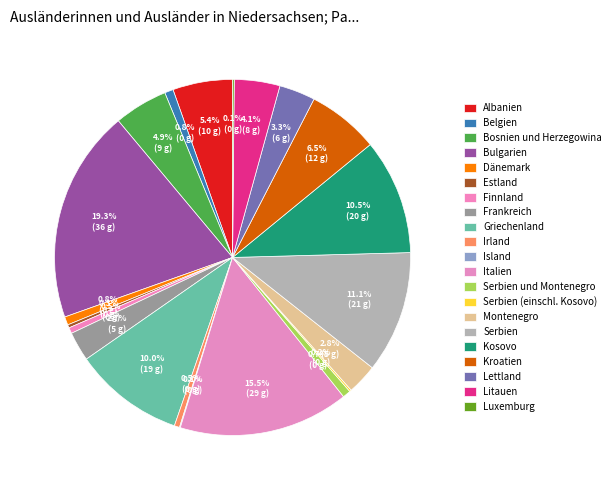

To the nearest percent, what portion does Litauen represent?

4%